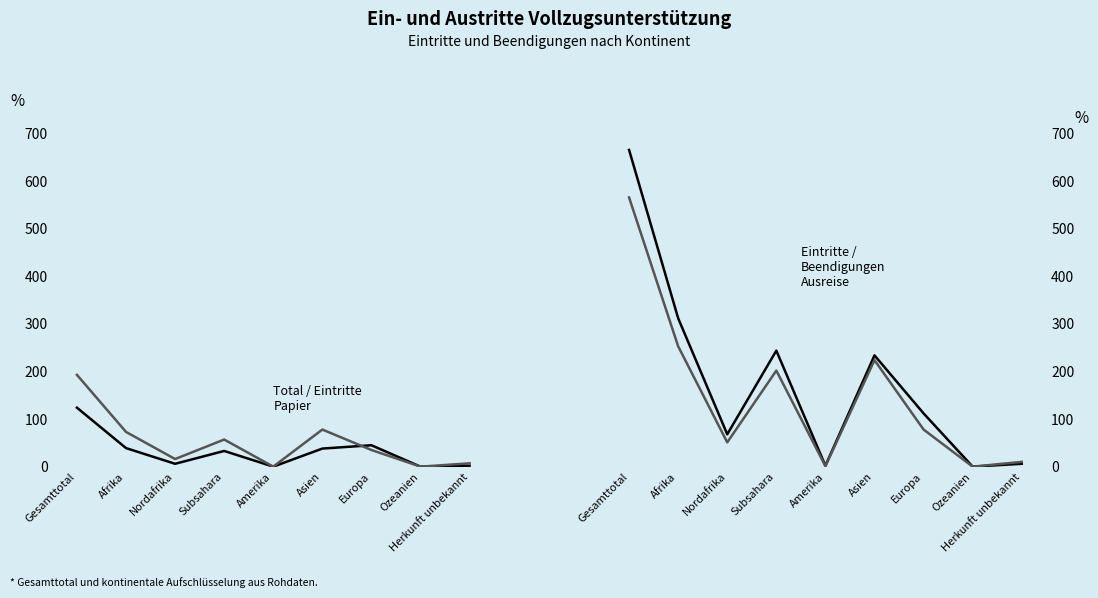

What is the greatest value displayed?

666